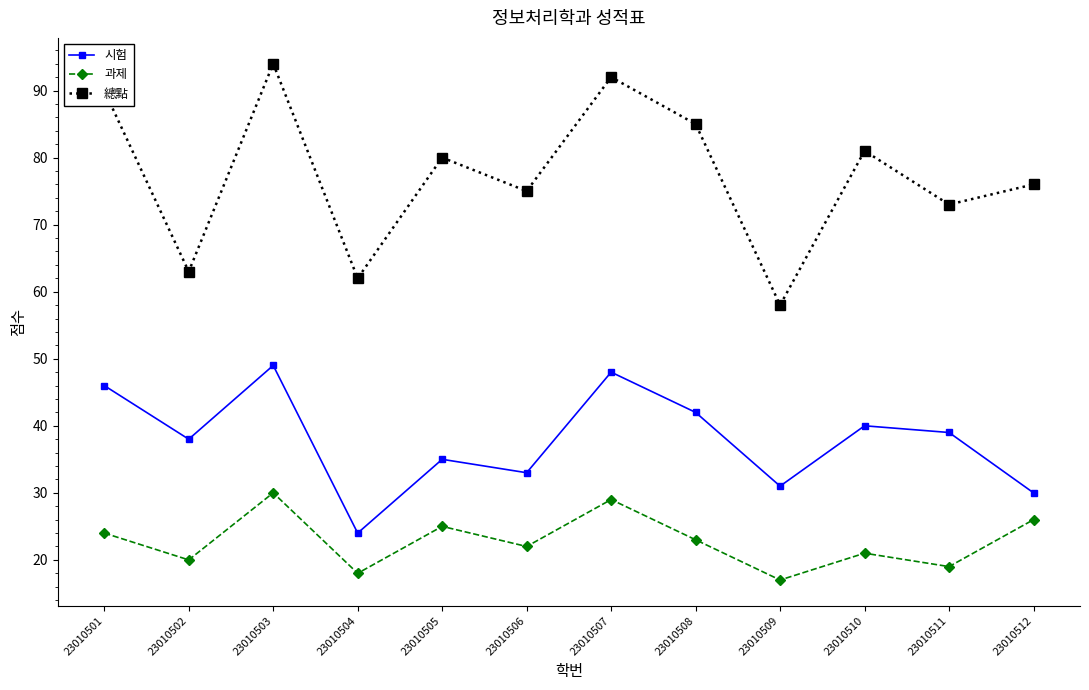

Which series changed the most between 23010508 and 23010510?

總點